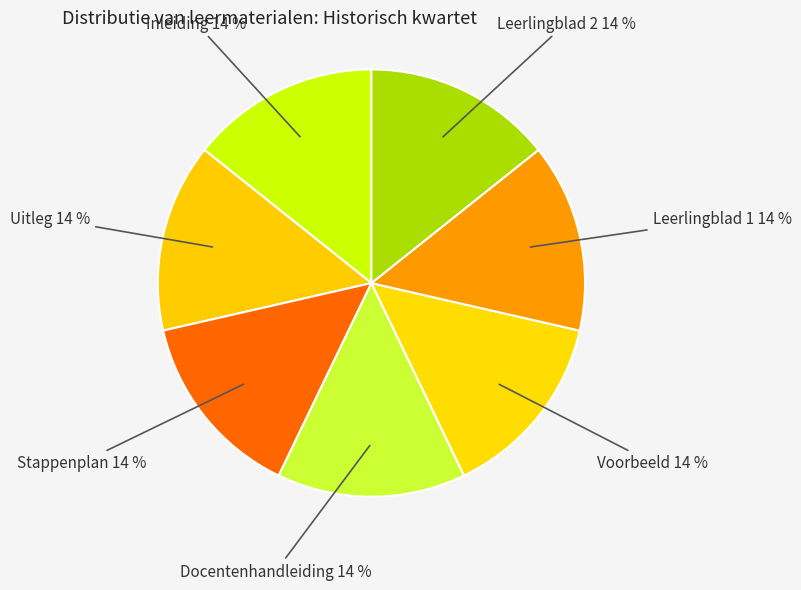

How many slices are in this pie chart?

7